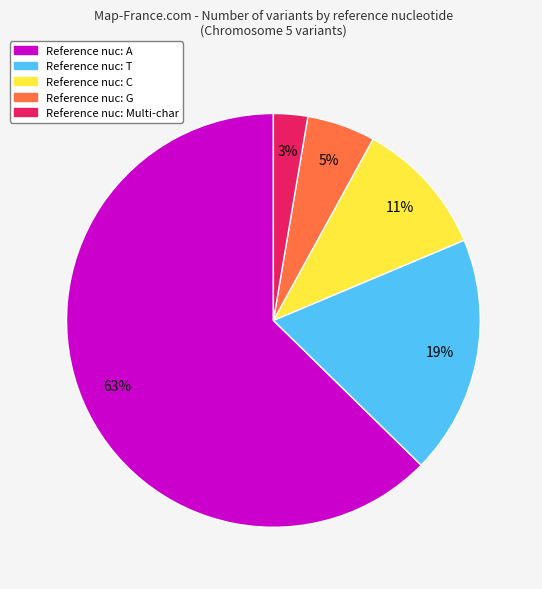

How many segments does this pie chart have?

5